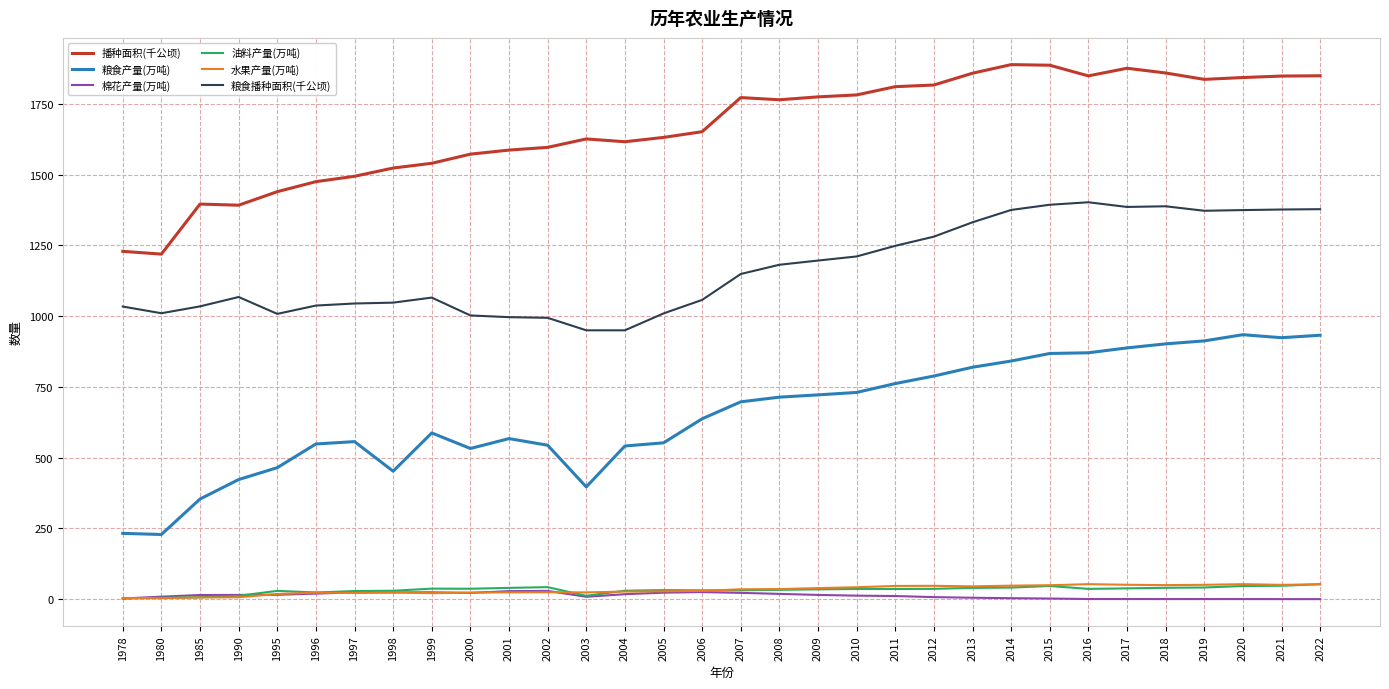

True or false: 粮食播种面积(千公顷) and 播种面积(千公顷) cross at least once.

False